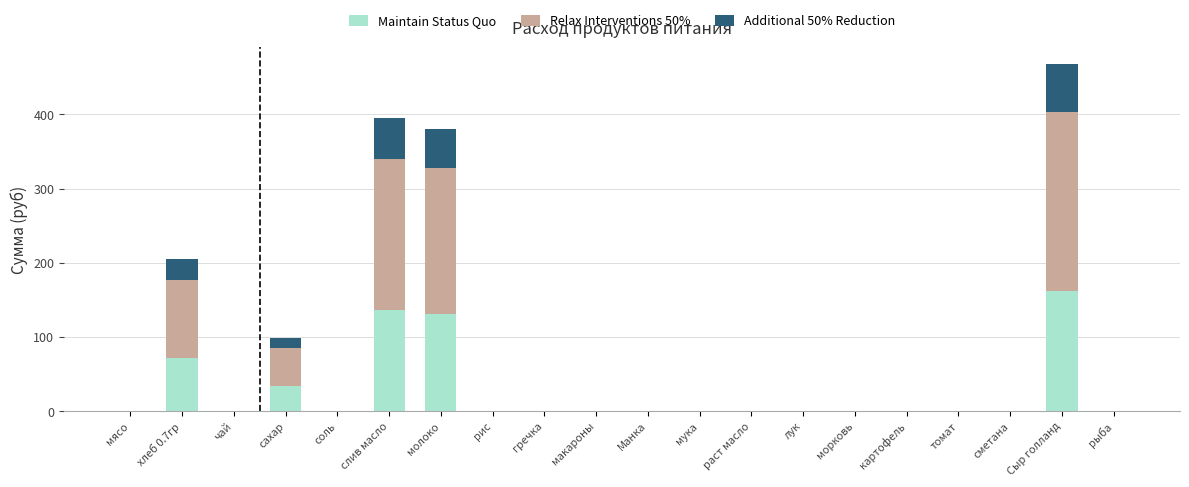

What is the sum of all Maintain Status Quo values?

533.3